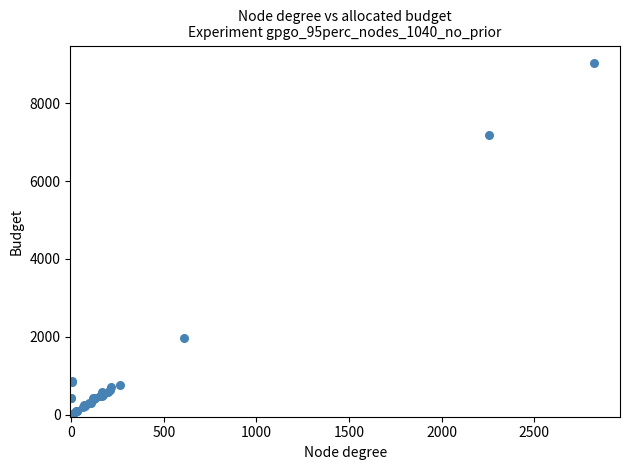

What Y value in the scatter plot is closest to 4514?

1974